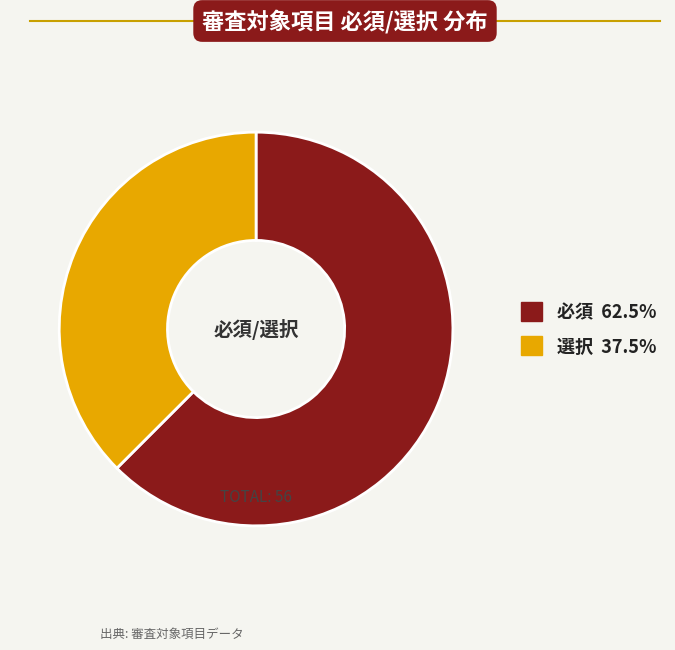

How many segments does this pie chart have?

2